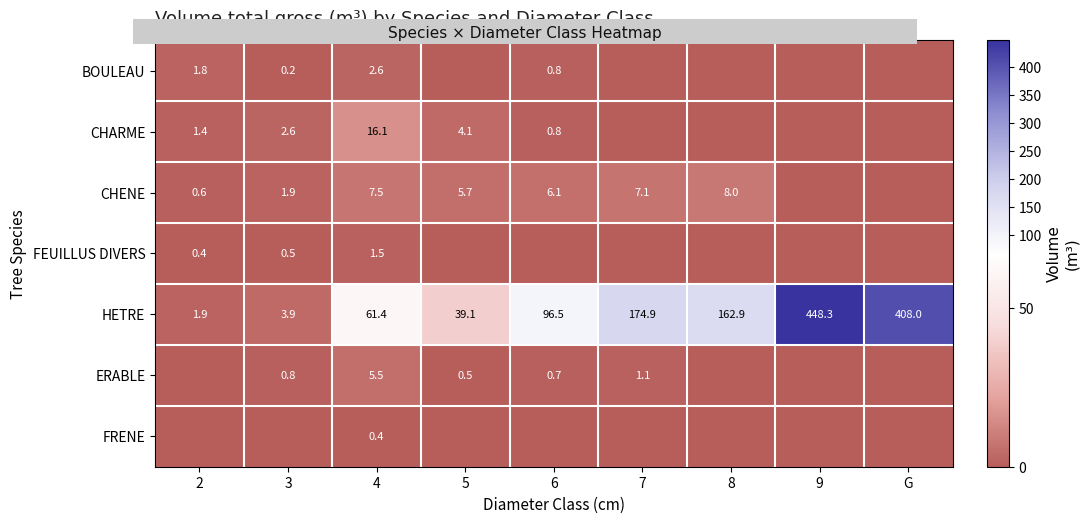

At which category is the sum across all series the highest?

9